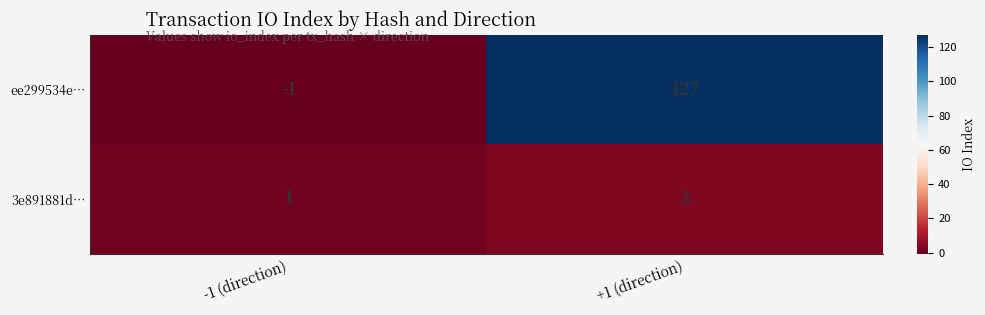

The value of 3e891881d… at -1 (direction) is 1. True or false?

True